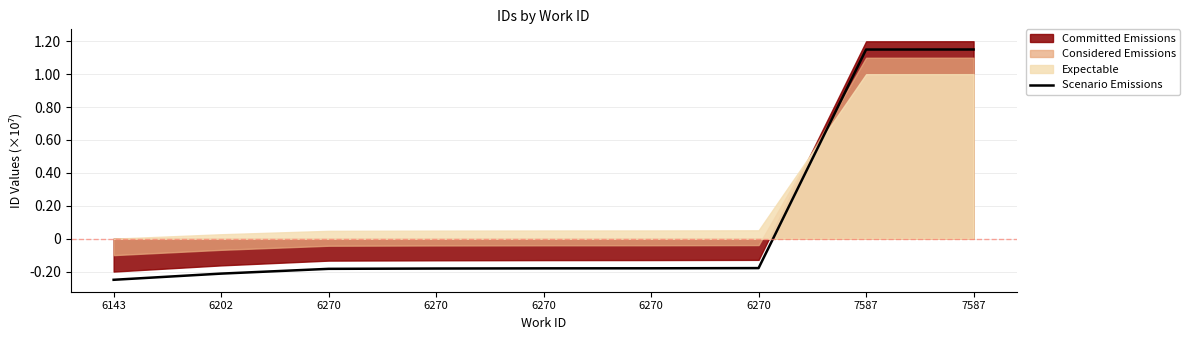

Rank the categories by value from highest to lowest.

7587, 7587, 6270, 6270, 6270, 6270, 6270, 6202, 6143